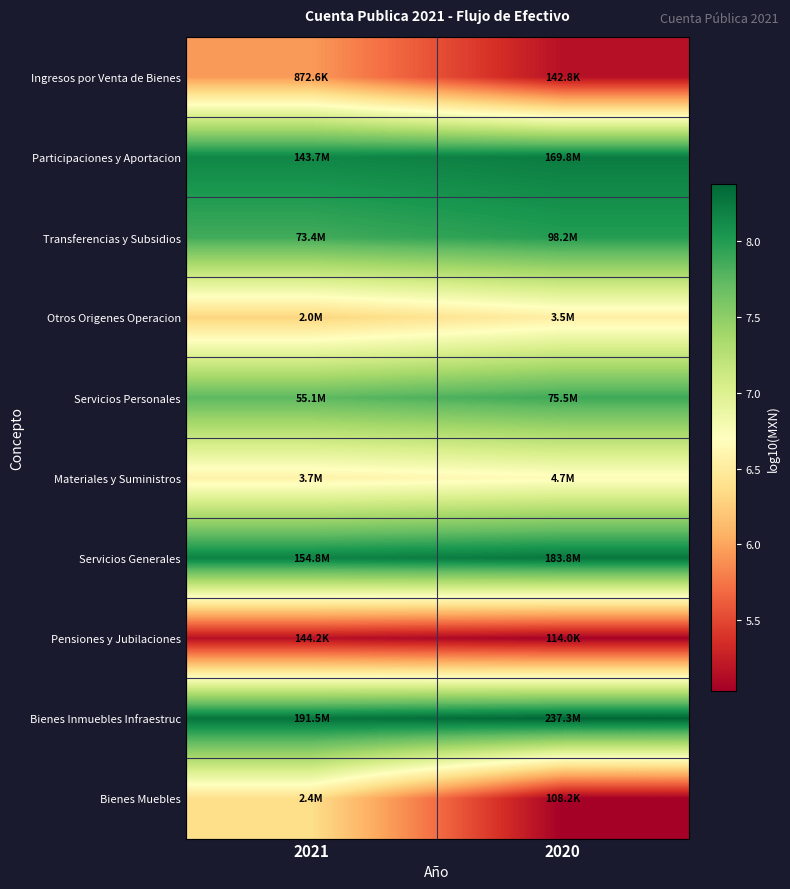

Reading right to left, extract all data points from this chart.

Ingresos por Venta de Bienes: 2020=5.2	2021=5.9
Participaciones y Aportacion: 2020=8.2	2021=8.2
Transferencias y Subsidios: 2020=8.0	2021=7.9
Otros Origenes Operacion: 2020=6.5	2021=6.3
Servicios Personales: 2020=7.9	2021=7.7
Materiales y Suministros: 2020=6.7	2021=6.6
Servicios Generales: 2020=8.3	2021=8.2
Pensiones y Jubilaciones: 2020=5.1	2021=5.2
Bienes Inmuebles Infraestruc: 2020=8.4	2021=8.3
Bienes Muebles: 2020=5.0	2021=6.4